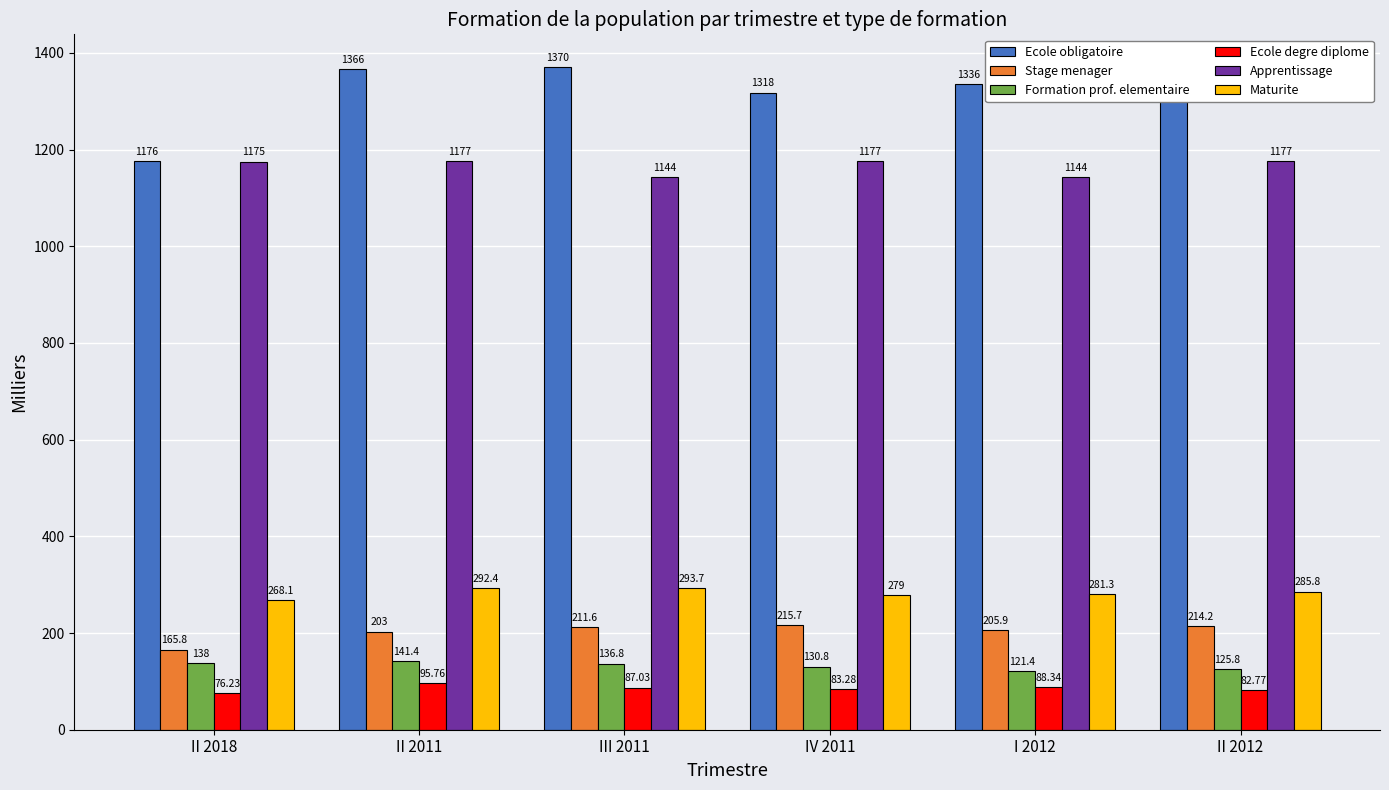

Is the value of Stage menager at IV 2011 greater than the value of Formation prof. elementaire at IV 2011?

Yes